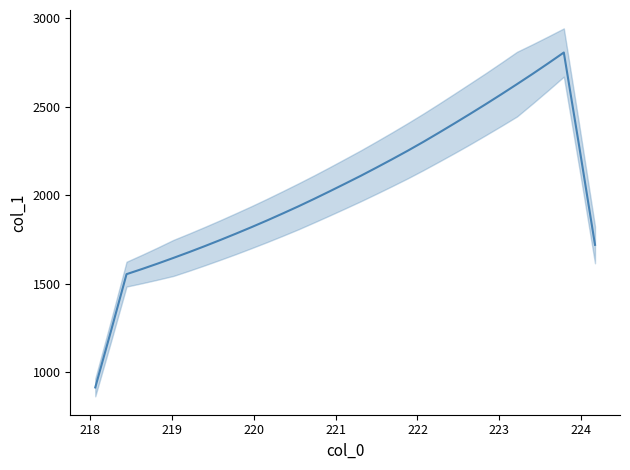

Reading left to right, what are all the values shown in this chart?

915.2	1231.9	1554.5	1583.9	1614.5	1646.3	1678.8	1712.6	1747.4	1783.3	1820.1	1858.1	1897.3	1937.5	1979.2	2022.2	2065.9	2110.1	2156.3	2203.3	2251.4	2301.4	2353.2	2406.0	2459.7	2514.3	2570.1	2627.2	2685.1	2744.7	2805.6	2268.7	1720.0